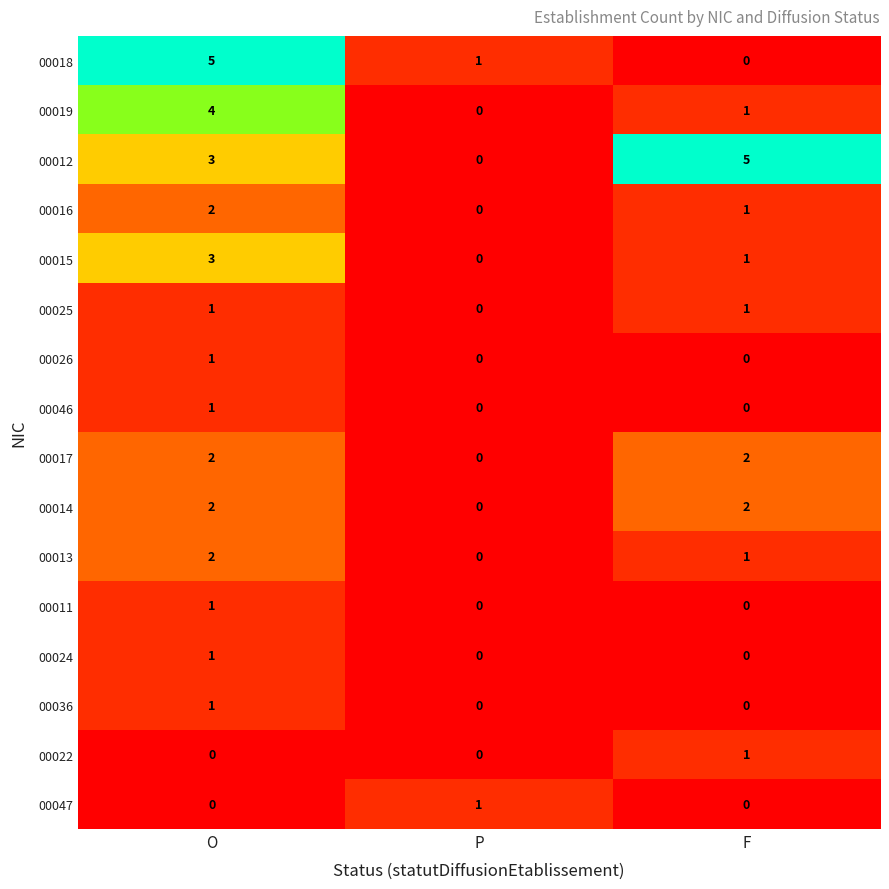

Count the number of categories in the chart.

3